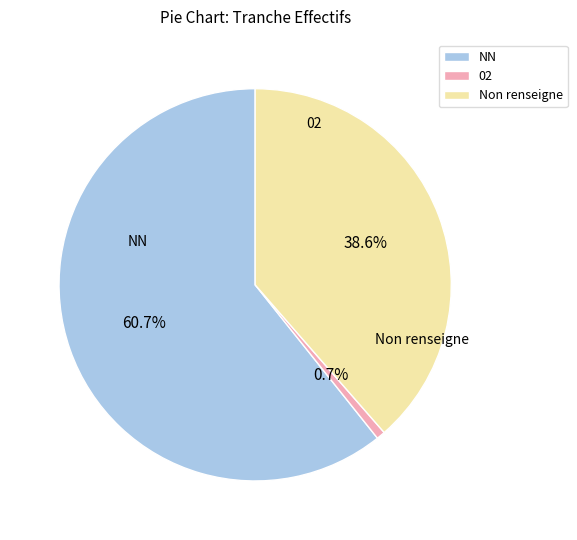

What is the largest slice in the pie chart?

NN